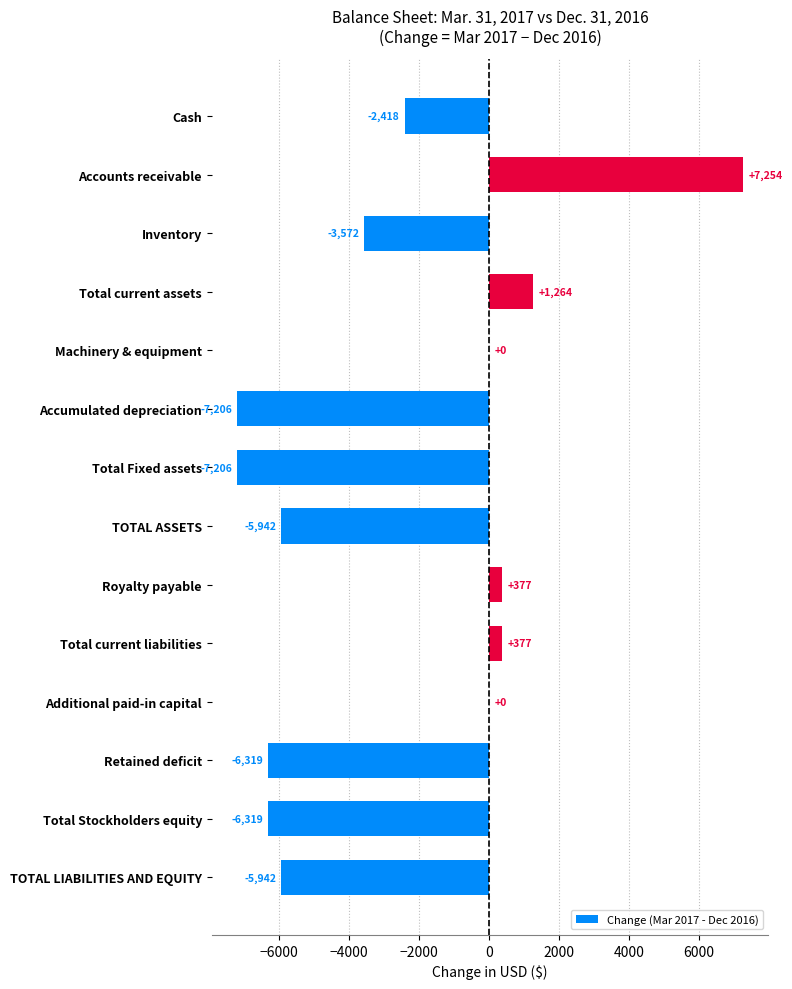

Reading bottom to top, extract all data points from this chart.

TOTAL LIABILITIES AND EQUITY=-5942	Total Stockholders equity=-6319	Retained deficit=-6319	Additional paid-in capital=0	Total current liabilities=377	Royalty payable=377	TOTAL ASSETS=-5942	Total Fixed assets=-7206	Accumulated depreciation=-7206	Machinery & equipment=0	Total current assets=1264	Inventory=-3572	Accounts receivable=7254	Cash=-2418